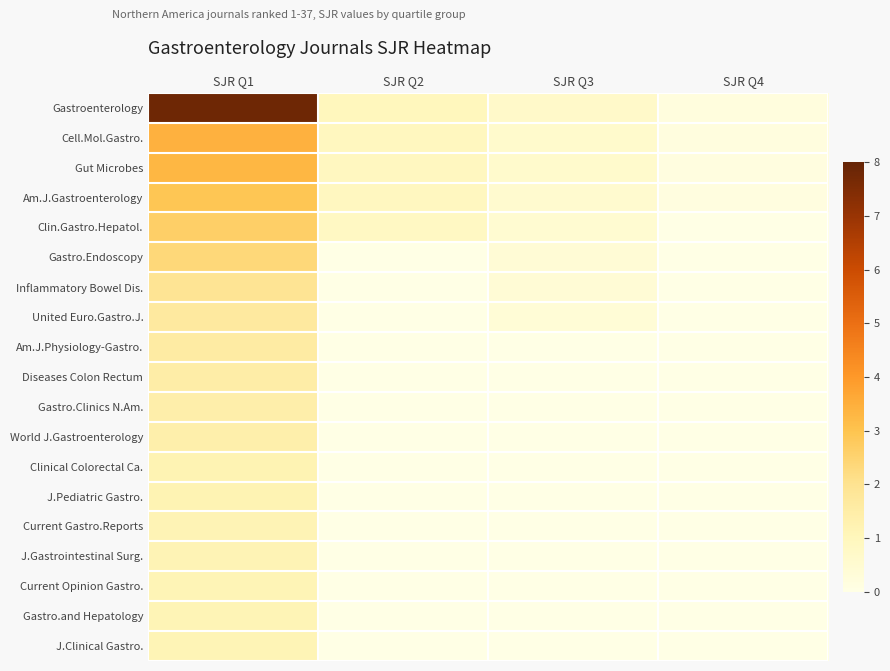

Which label corresponds to the largest value in the chart?

SJR Q1